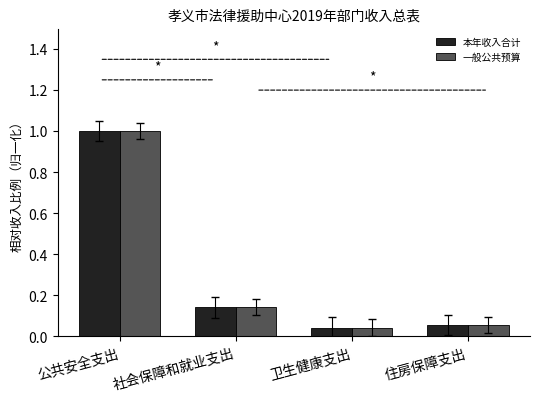

What is the sum of all 本年收入合计 values?

1.2